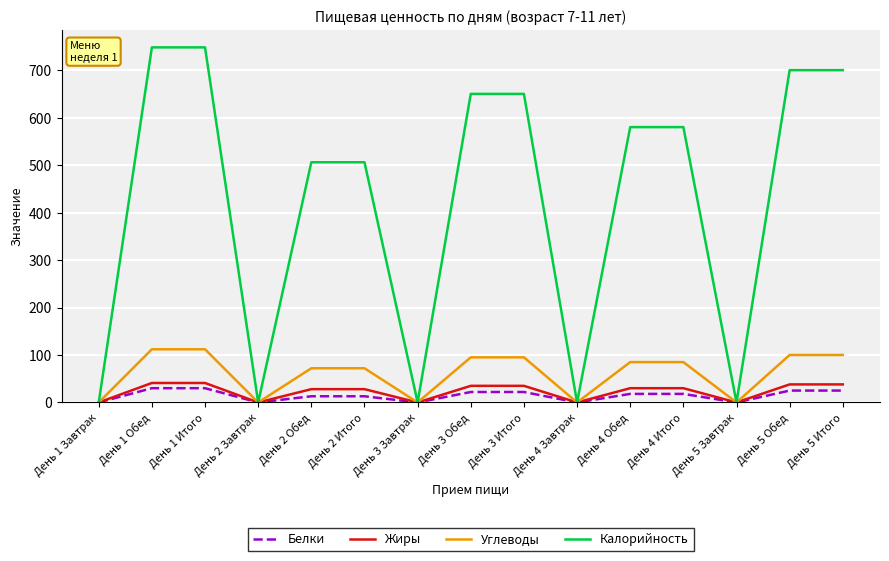

Which series has the widest spread of values?

Калорийность